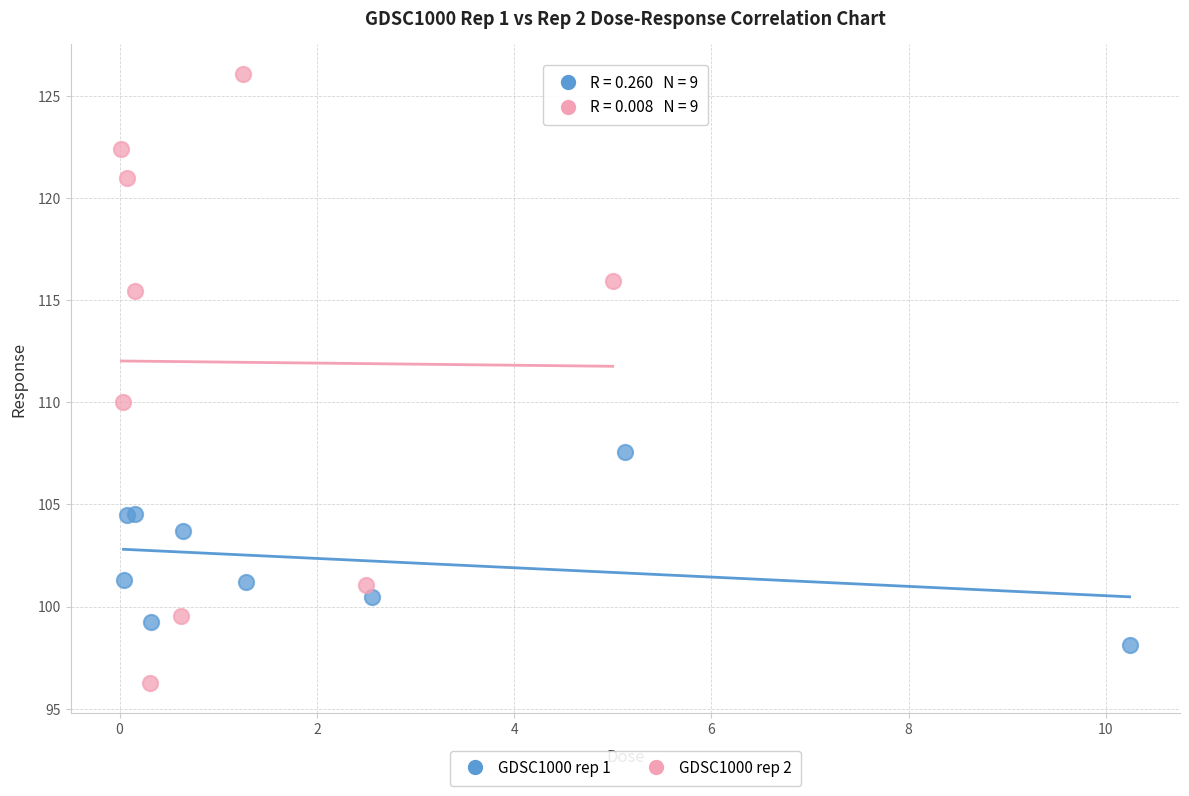

Which series reaches the maximum Y coordinate?

GDSC1000 rep 2